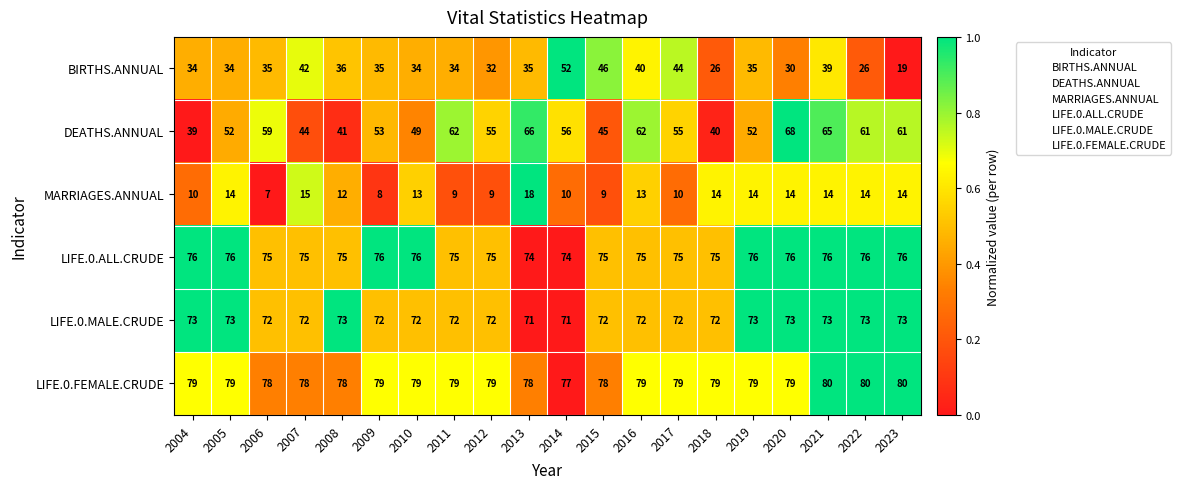

What is the highest value of the LIFE.0.MALE.CRUDE series?

73